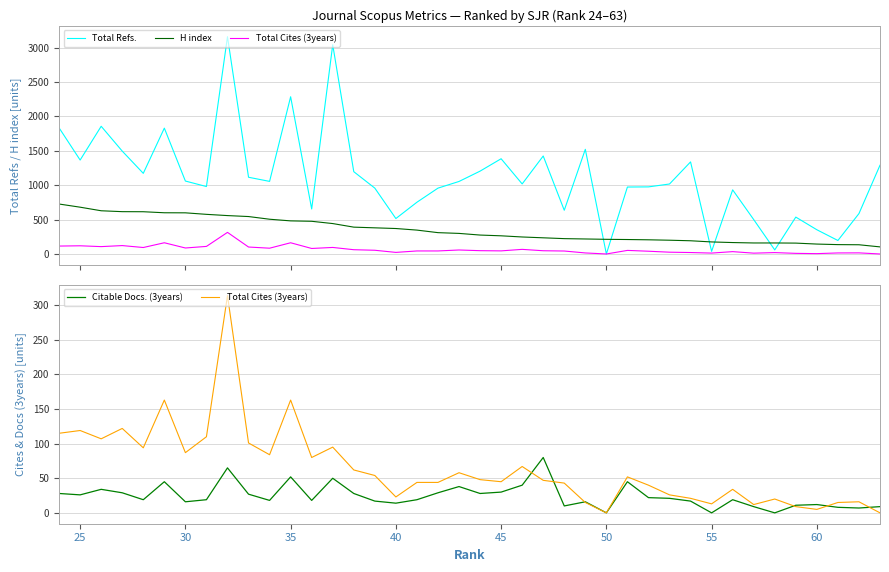

How many data points in Total Cites (3years) are above 48?

19